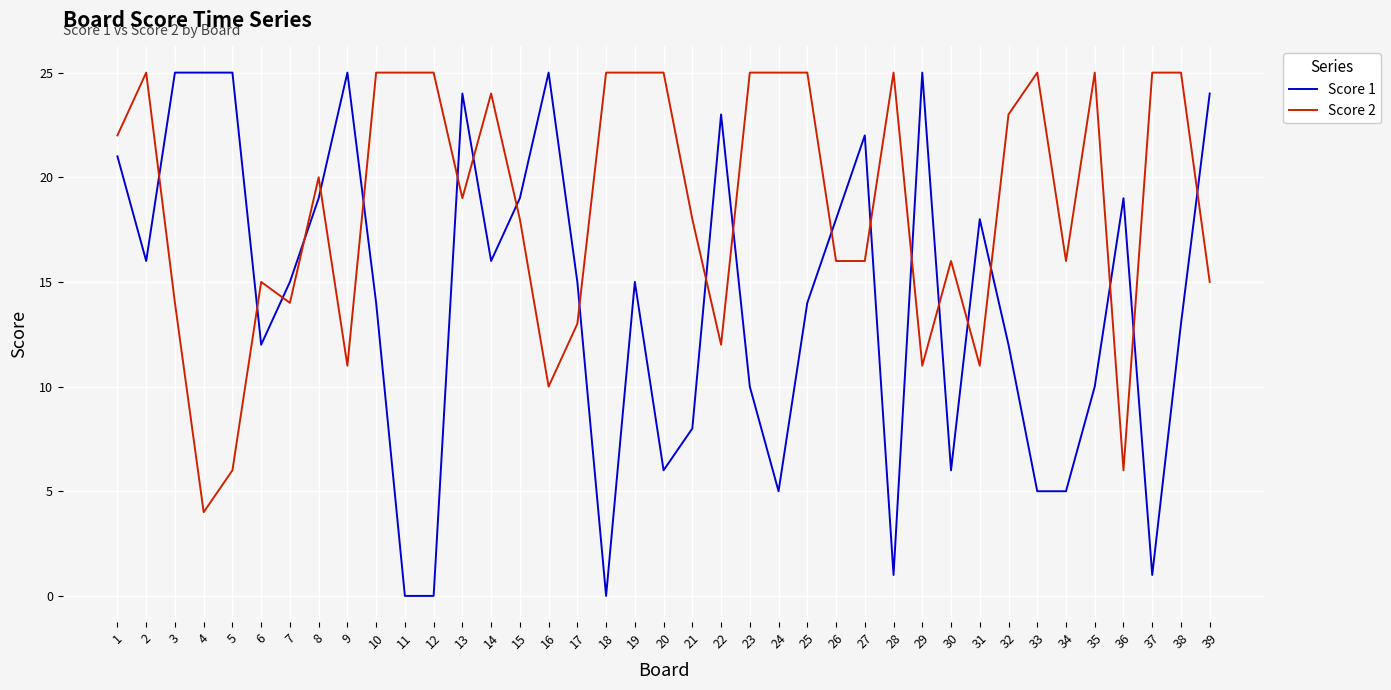

At which label does Score 1 first exceed 15?

1